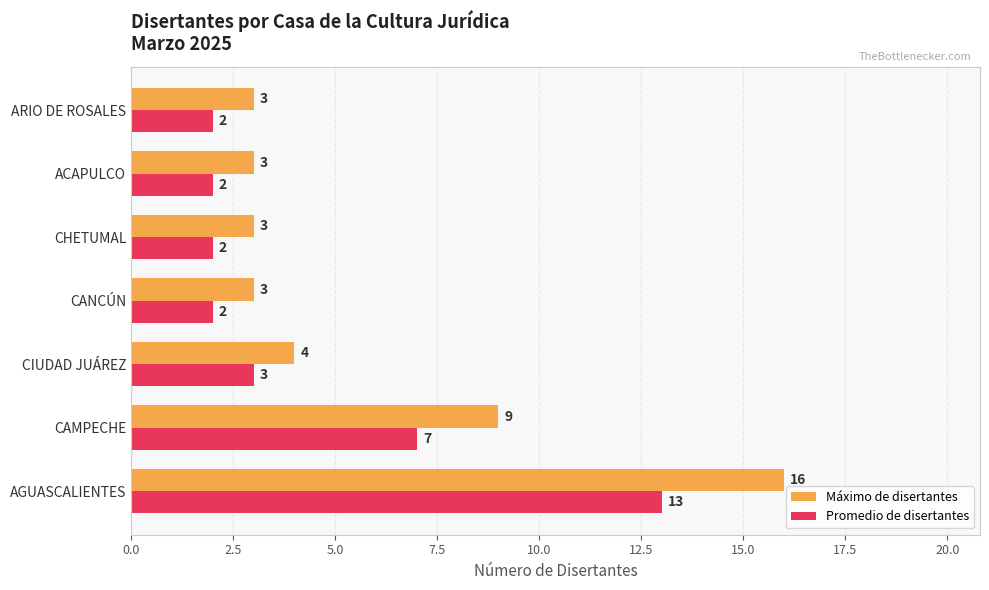

Rank the series by their average value, from highest to lowest.

Máximo de disertantes, Promedio de disertantes